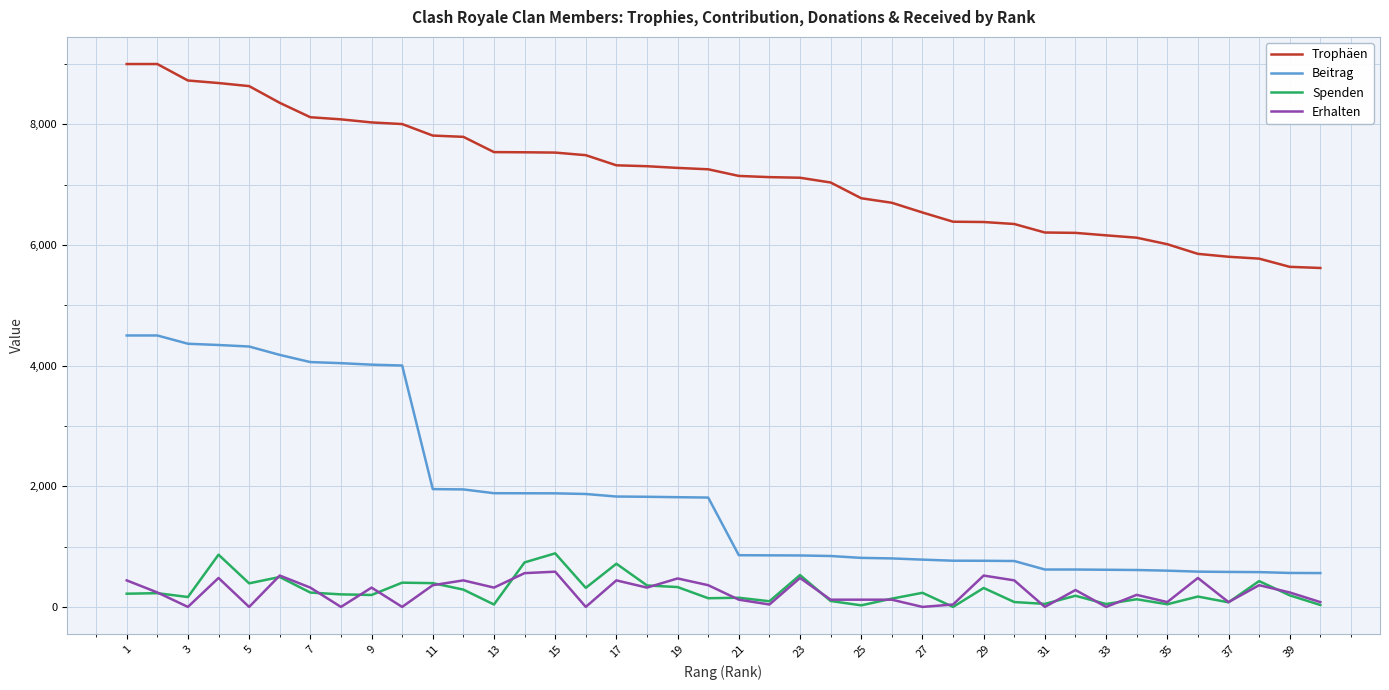

Does the chart have visible grid lines?

Yes